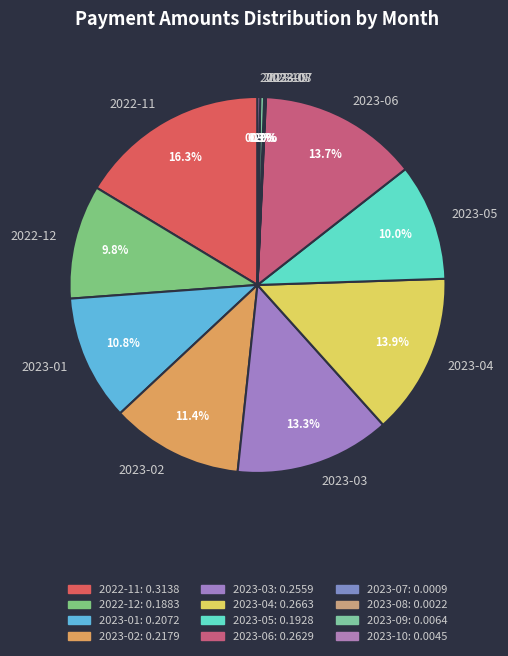

Approximately how many times larger is the value at 2022-11 compared to 2023-01?

1.5